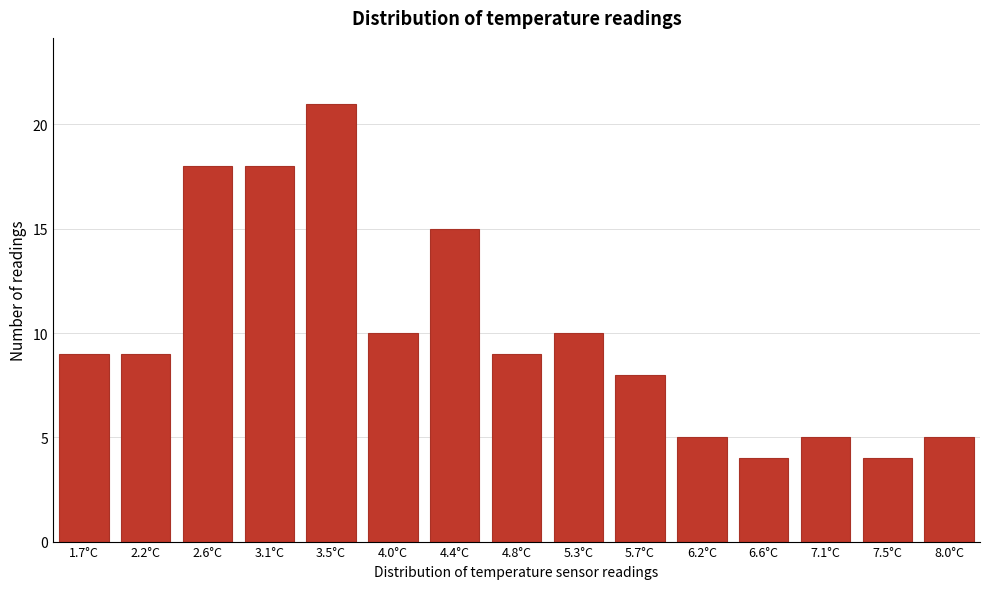

Reading left to right, extract all data points from this chart.

1.7°C=9	2.2°C=9	2.6°C=18	3.1°C=18	3.5°C=21	4.0°C=10	4.4°C=15	4.8°C=9	5.3°C=10	5.7°C=8	6.2°C=5	6.6°C=4	7.1°C=5	7.5°C=4	8.0°C=5